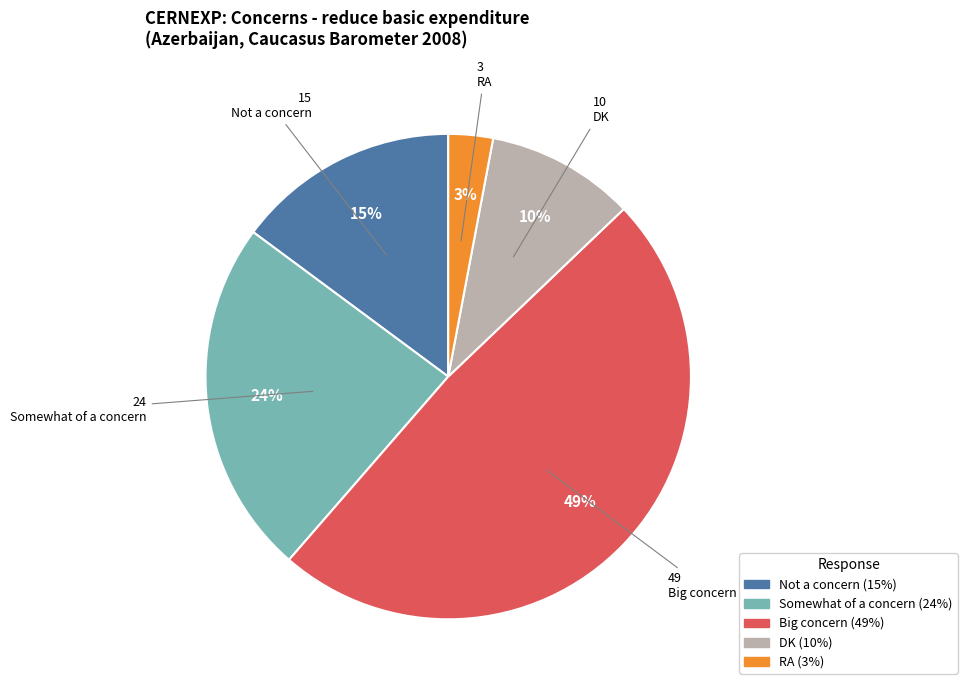

Rank the categories by value from highest to lowest.

Big concern, Somewhat of a concern, Not a concern, DK, RA